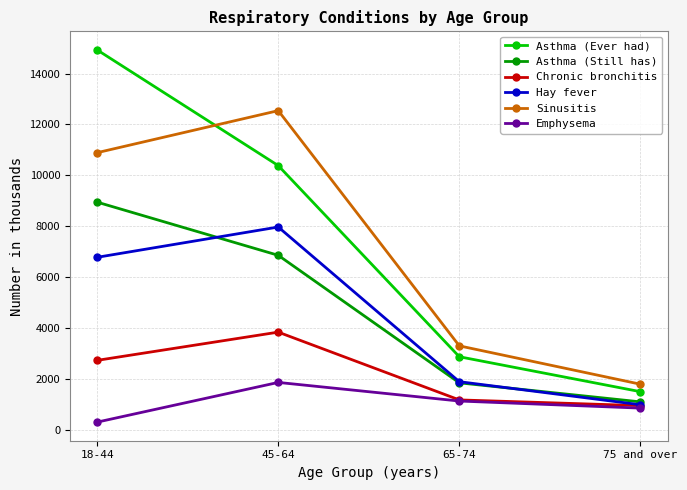

Is it true that Asthma (Still has) equals 1767 at 45-64?

False